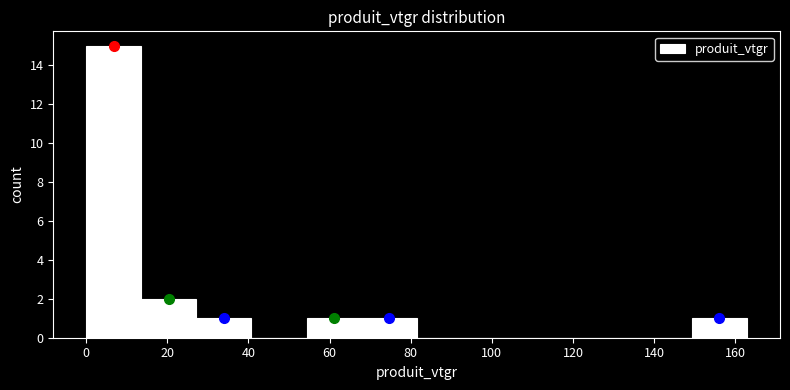

How tall is the bar that spans 150 to 162 on the x-axis? Neither the bar edges nor the heights are printed on the chart, so give them approximately, as read against the axes.

1